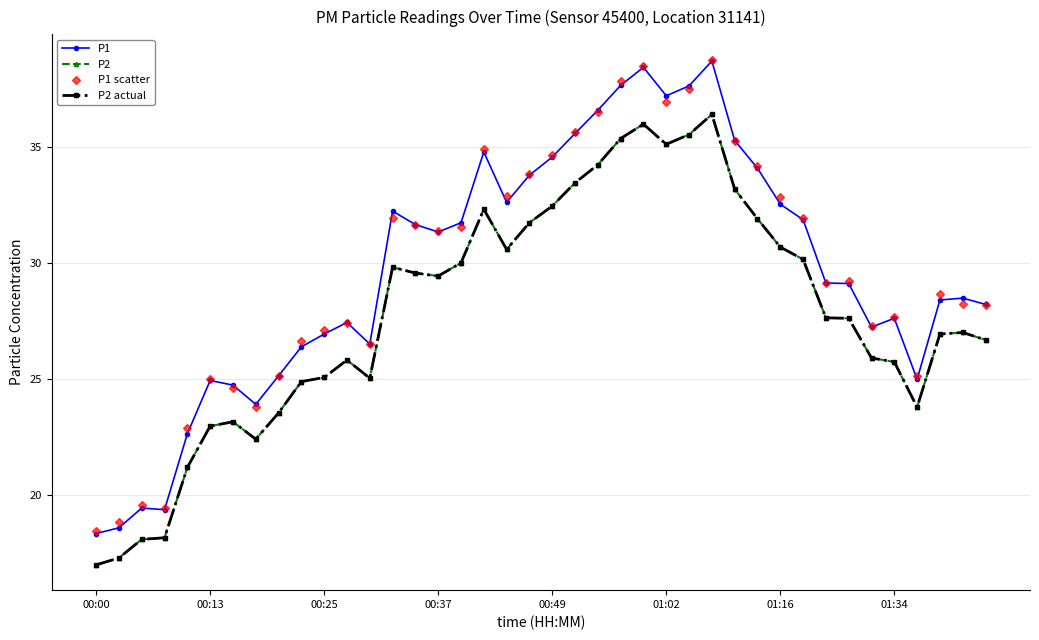

How many lines are shown in the chart?

4